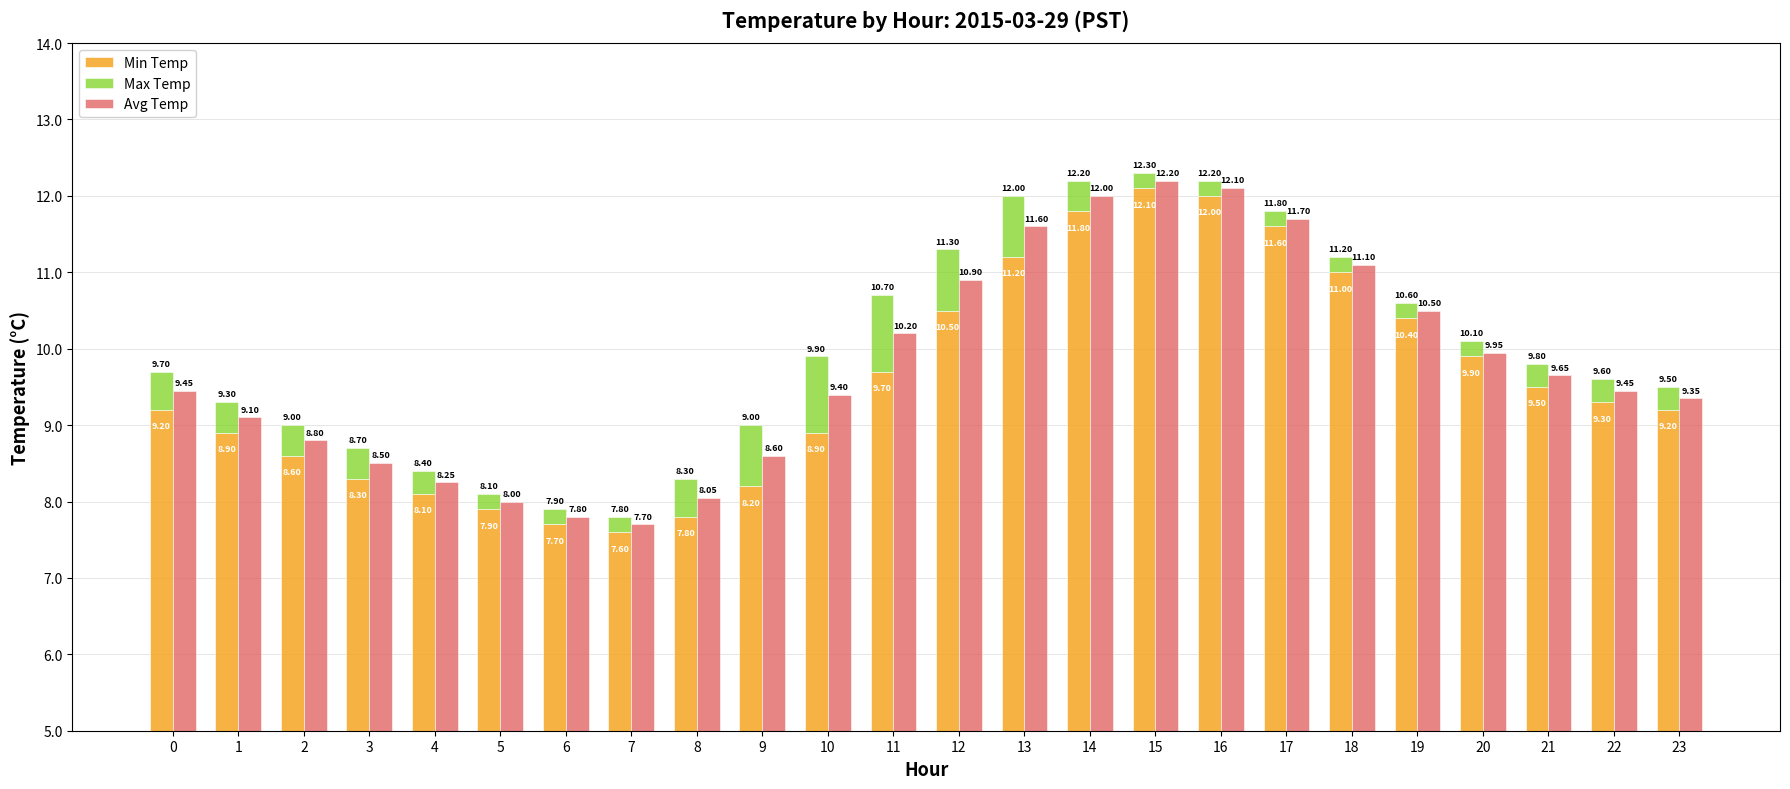

Rank the categories by Avg Temp value from highest to lowest.

15, 16, 14, 17, 13, 18, 12, 19, 11, 20, 21, 0, 22, 10, 23, 1, 2, 9, 3, 4, 8, 5, 6, 7